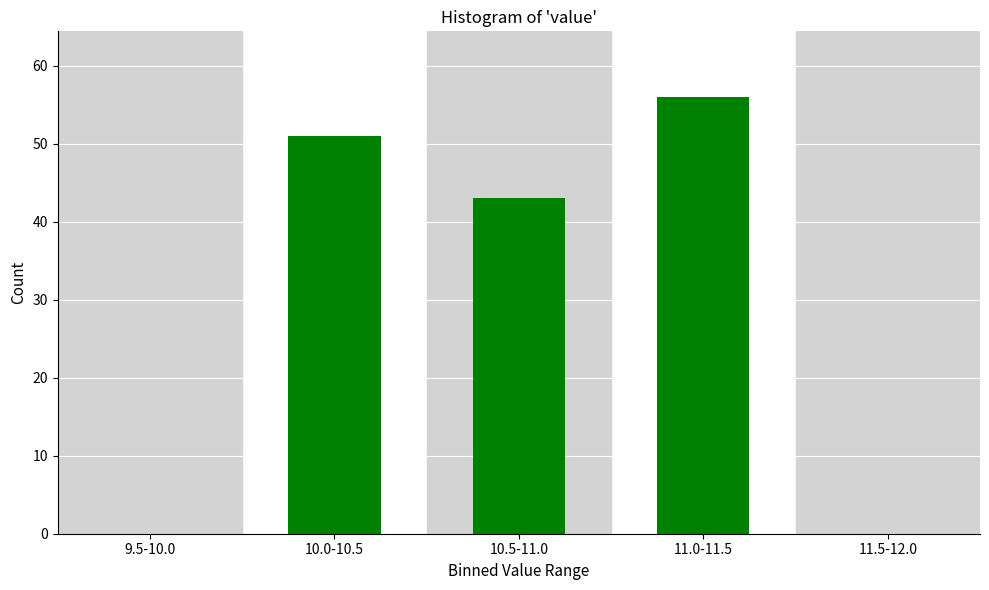

Reading left to right, what are all the values shown in this chart?

9.5-10.0=0	10.0-10.5=51	10.5-11.0=43	11.0-11.5=56	11.5-12.0=0